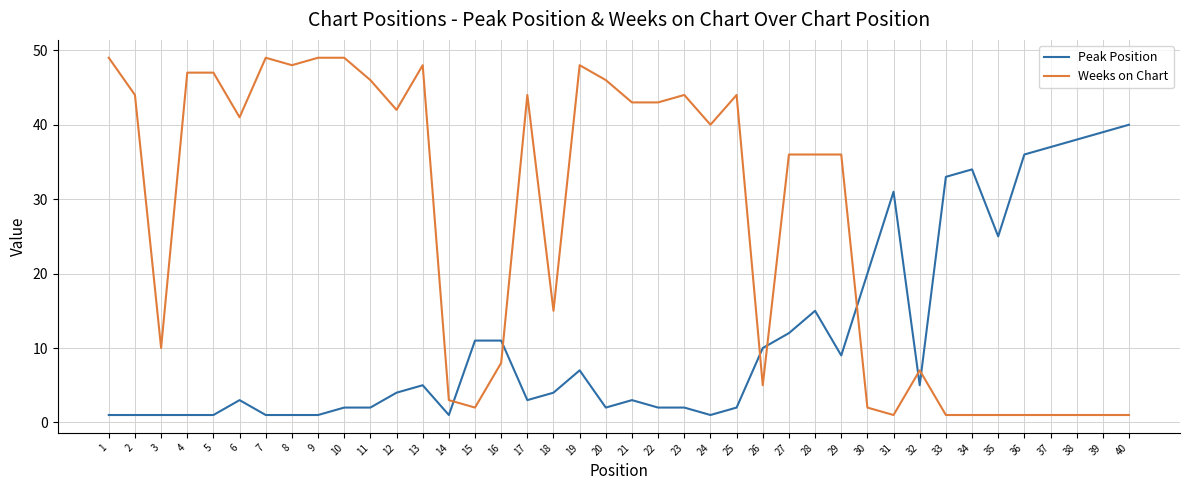

Where do Peak Position and Weeks on Chart first cross each other?

14 and 15